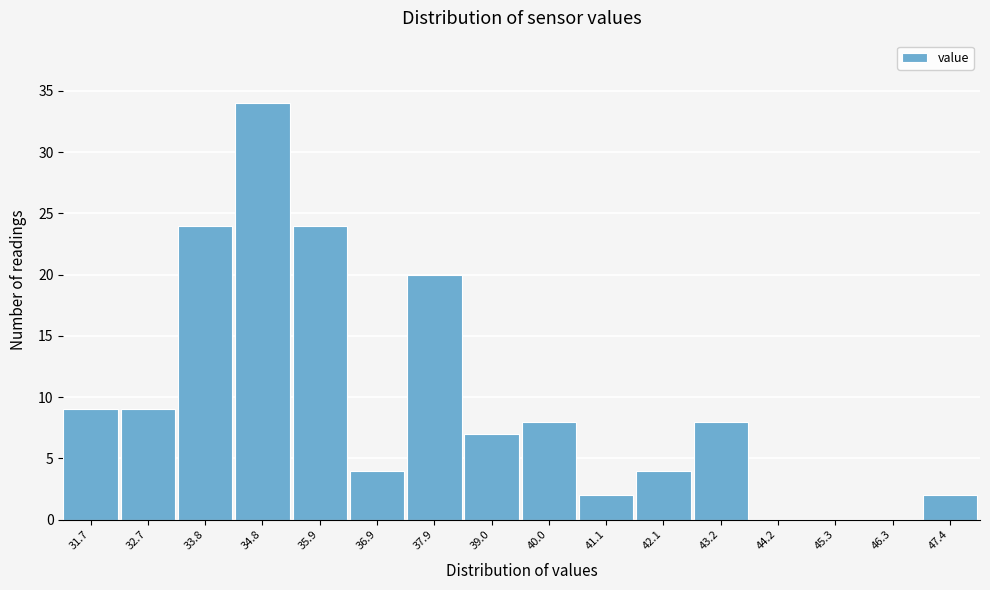

Reading left to right, transcribe all the data shown in this chart.

31.7=9	32.7=9	33.8=24	34.8=34	35.9=24	36.9=4	37.9=20	39.0=7	40.0=8	41.1=2	42.1=4	43.2=8	44.2=0	45.3=0	46.3=0	47.4=2